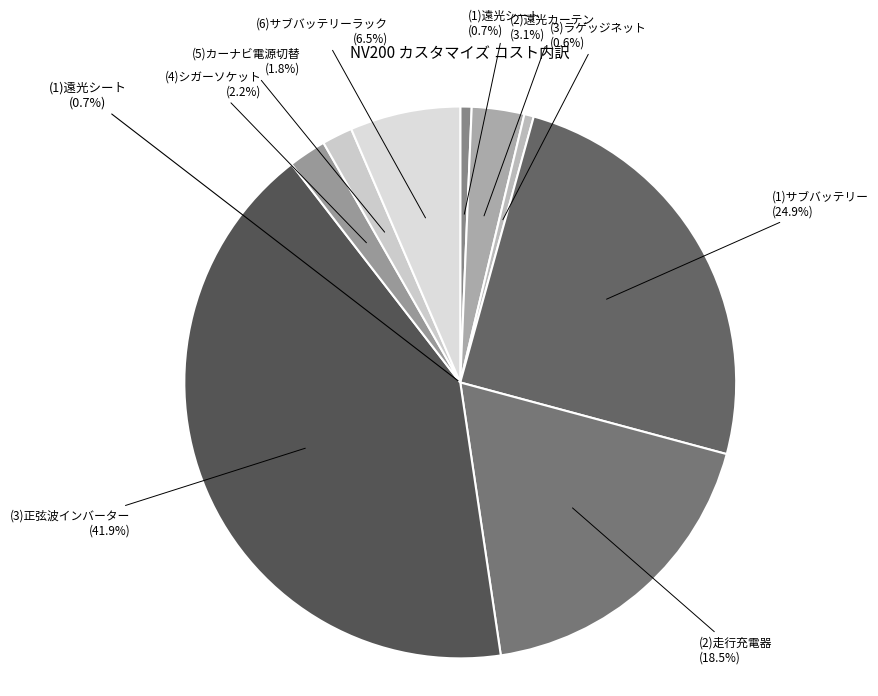

True or false: 5 accounts for 29% of the total.

False